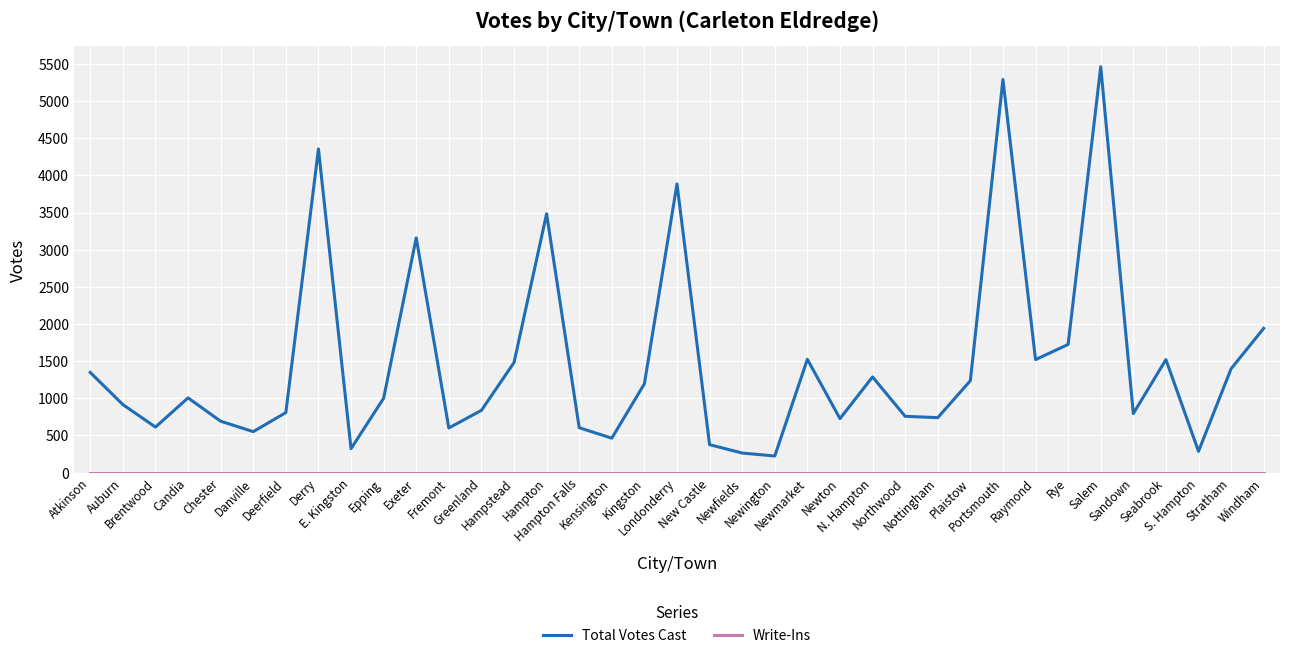

Which series has the largest range (max minus min)?

Total Votes Cast